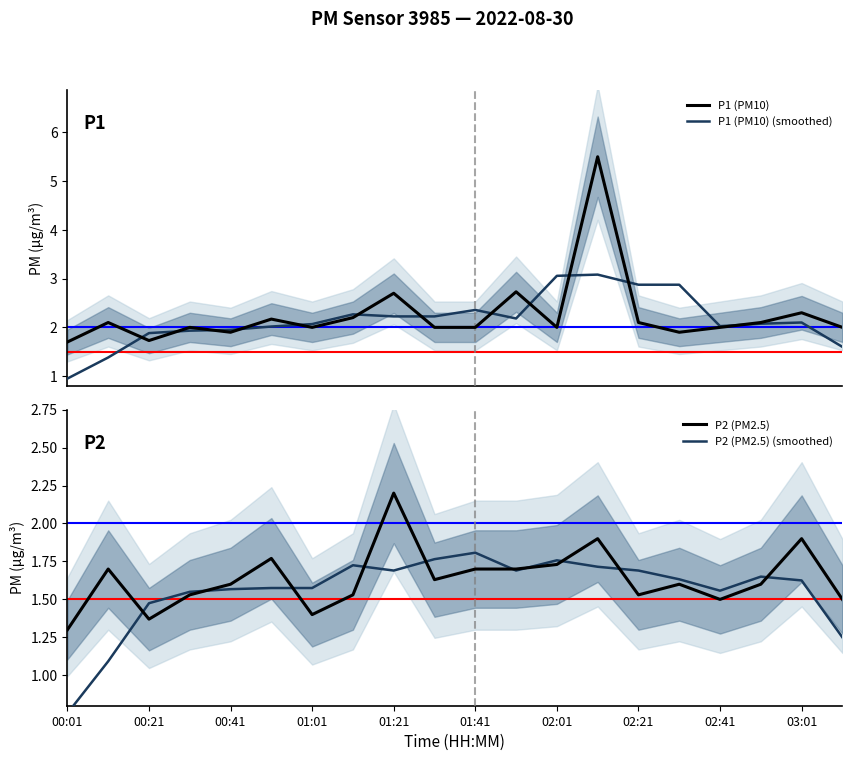

What is the maximum value for P1 (PM10) (smoothed)?

3.1